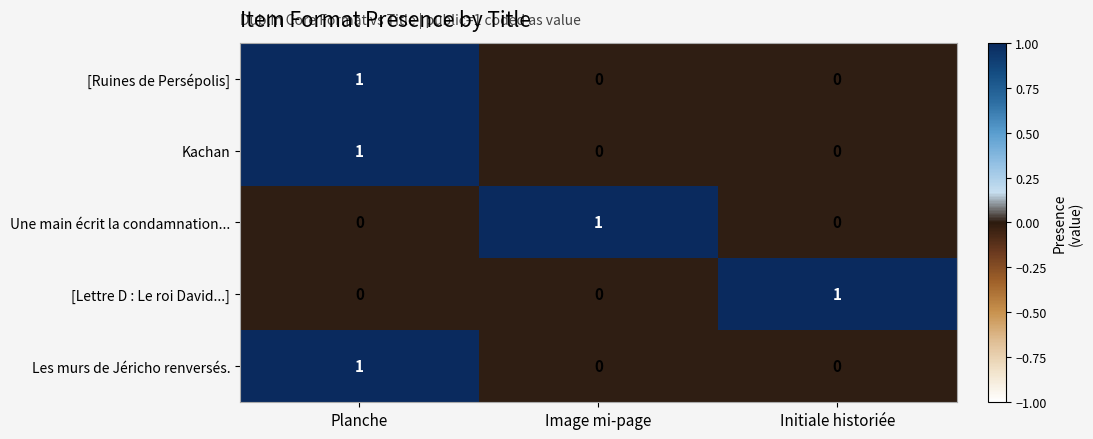

At which label does [Ruines de Persépolis] reach its peak?

Planche